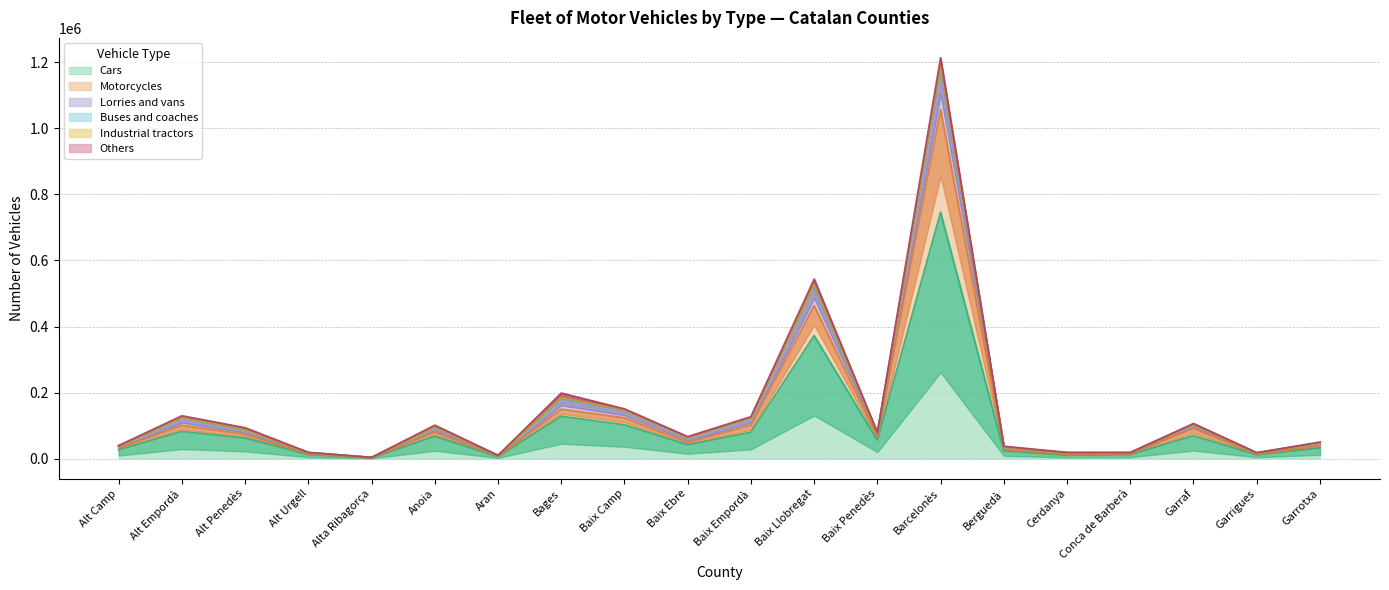

The value of Lorries and vans at Alt Camp is 39368. True or false?

True